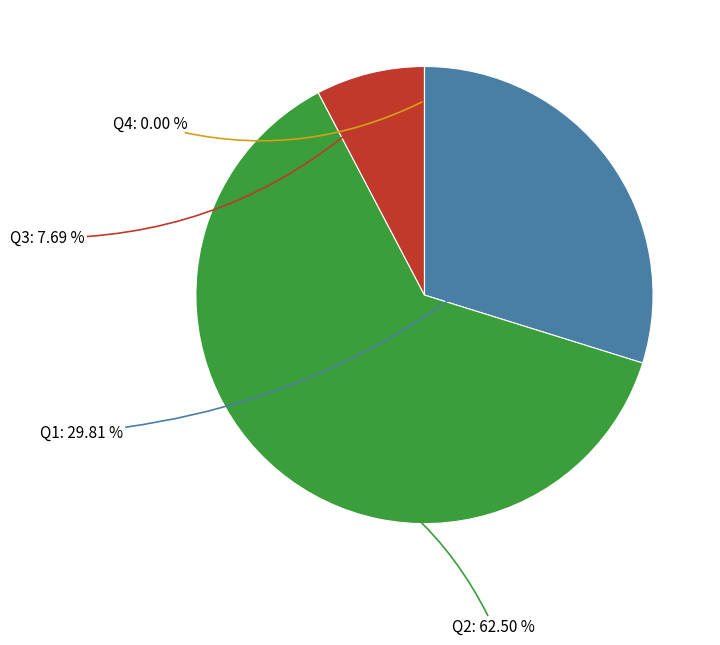

Count the number of slices in the pie.

4